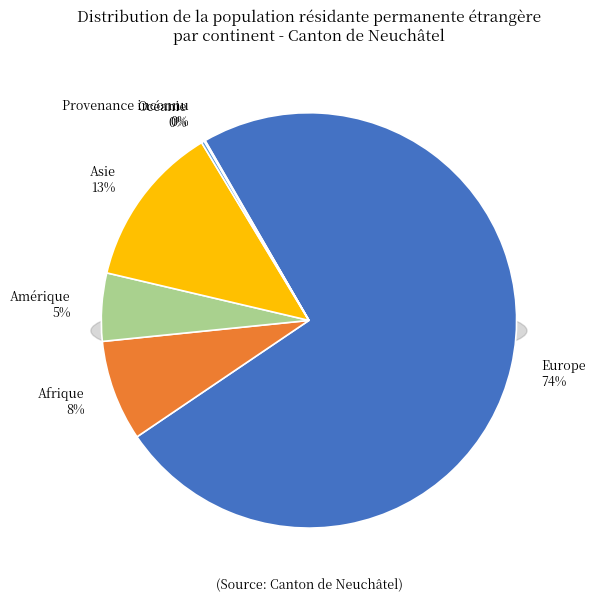

Which has a higher value, Provenance inconnu or Europe?

Europe